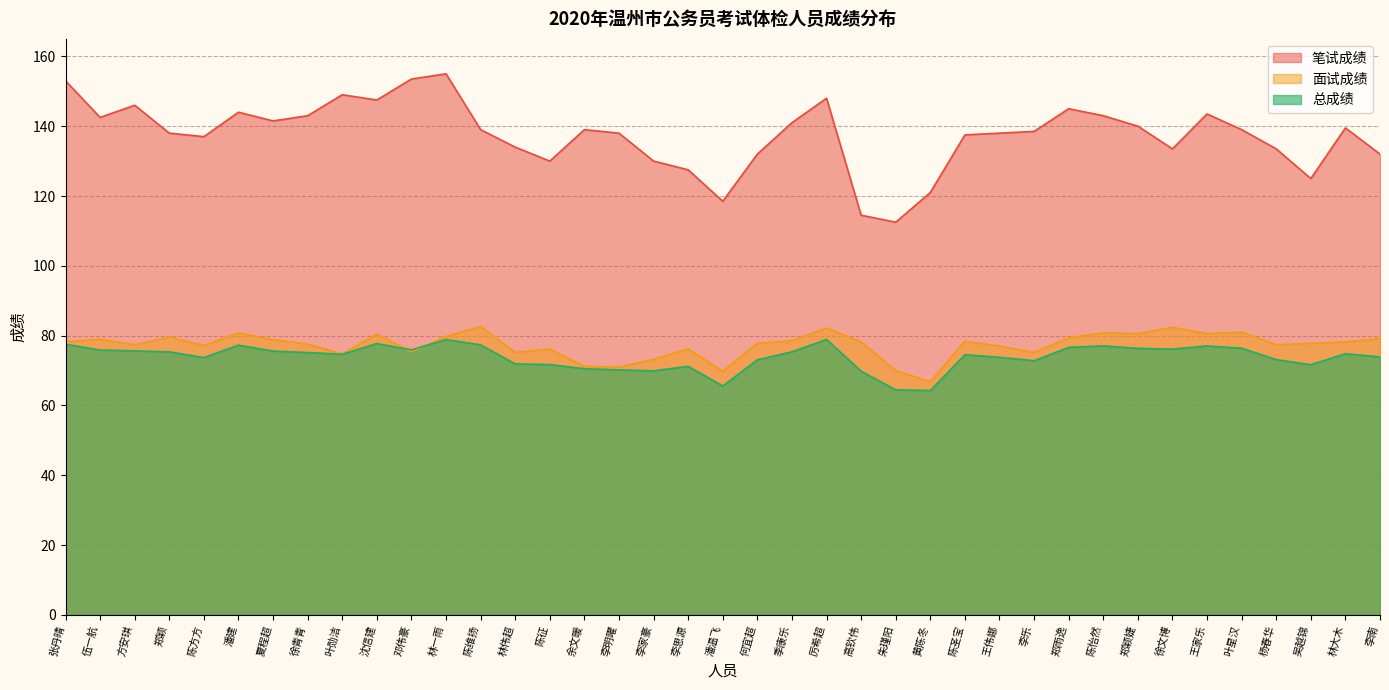

Is it true that 面试成绩 equals 79.8 at 林一雨?

True